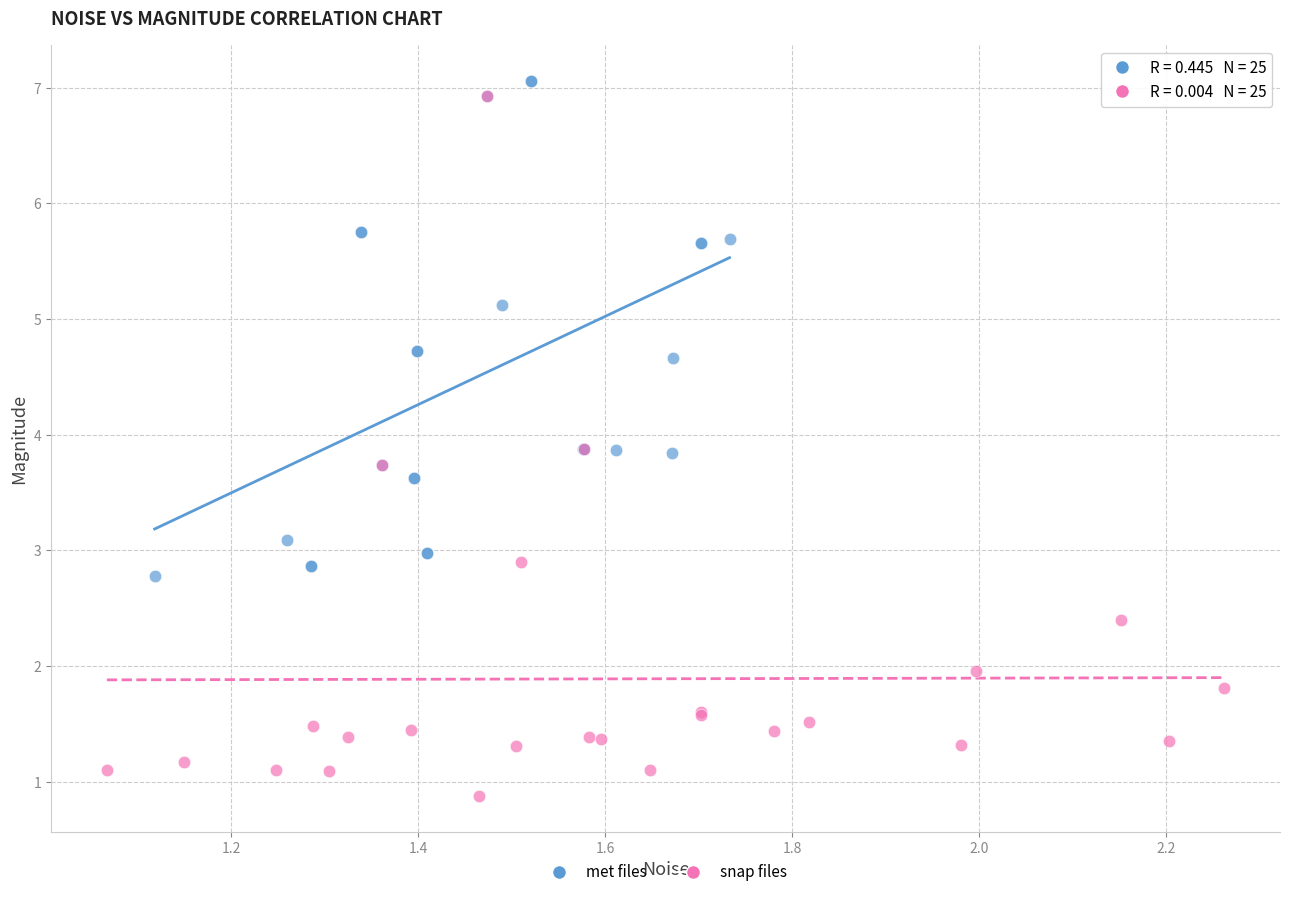

What are all the series names shown in the legend?

met files, snap files